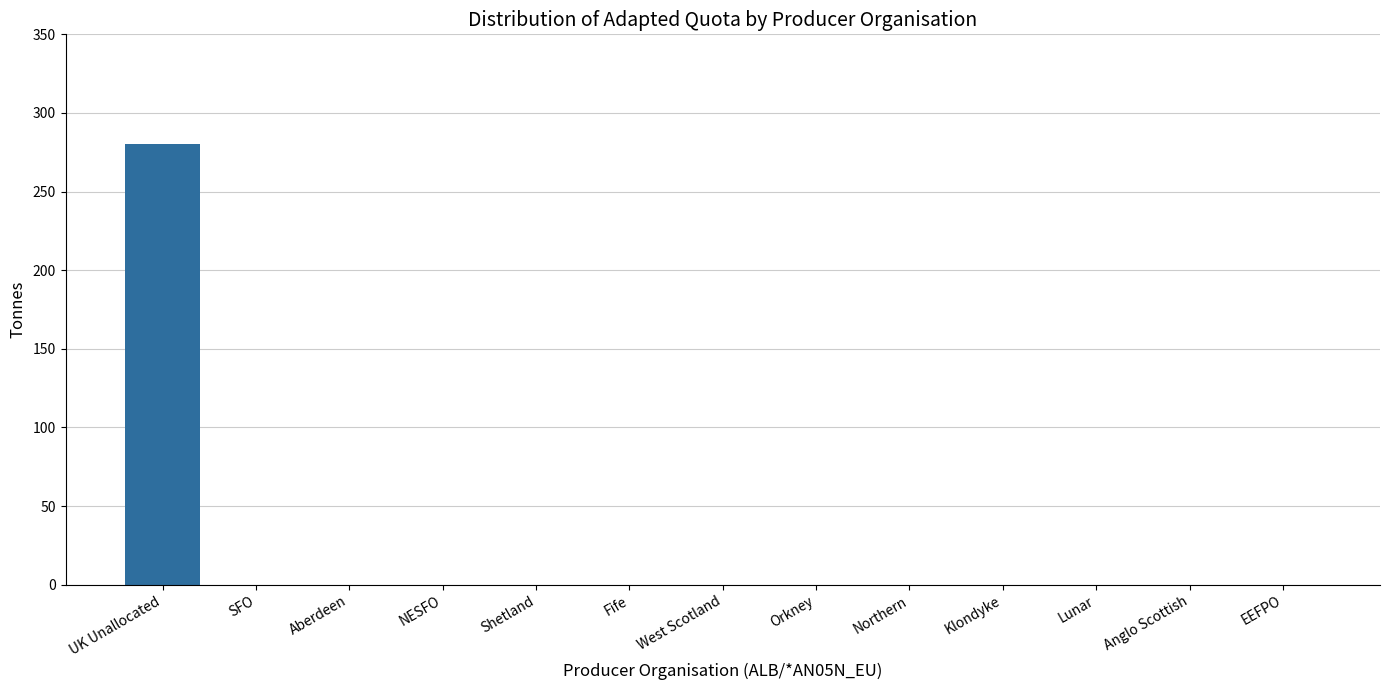

What is the sum of all values?

280